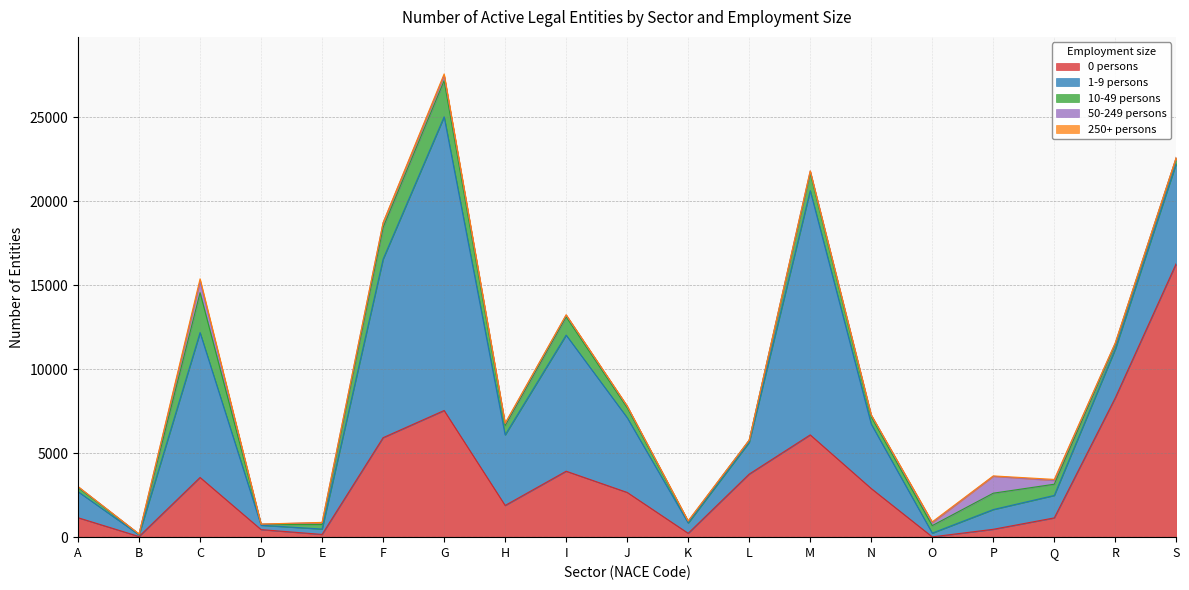

Rank the series by their maximum value, from highest to lowest.

1-9 persons, 0 persons, 10-49 persons, 50-249 persons, 250+ persons